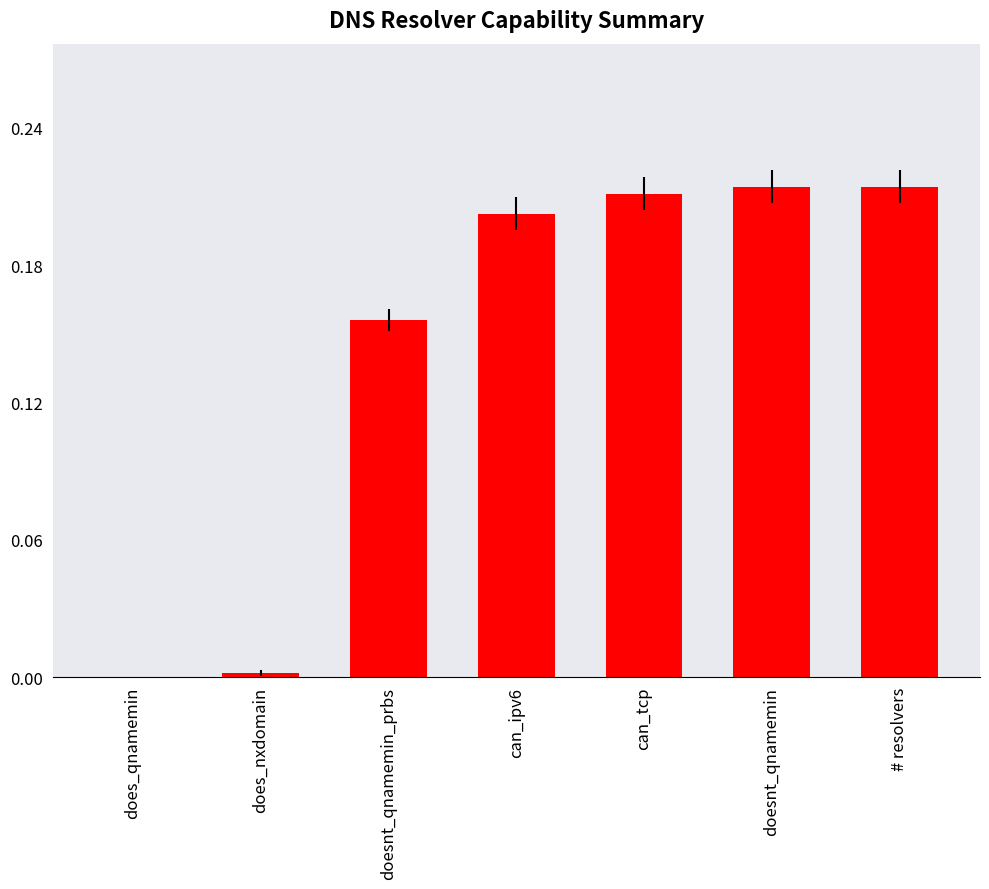

What is the sum of all values?

1.0